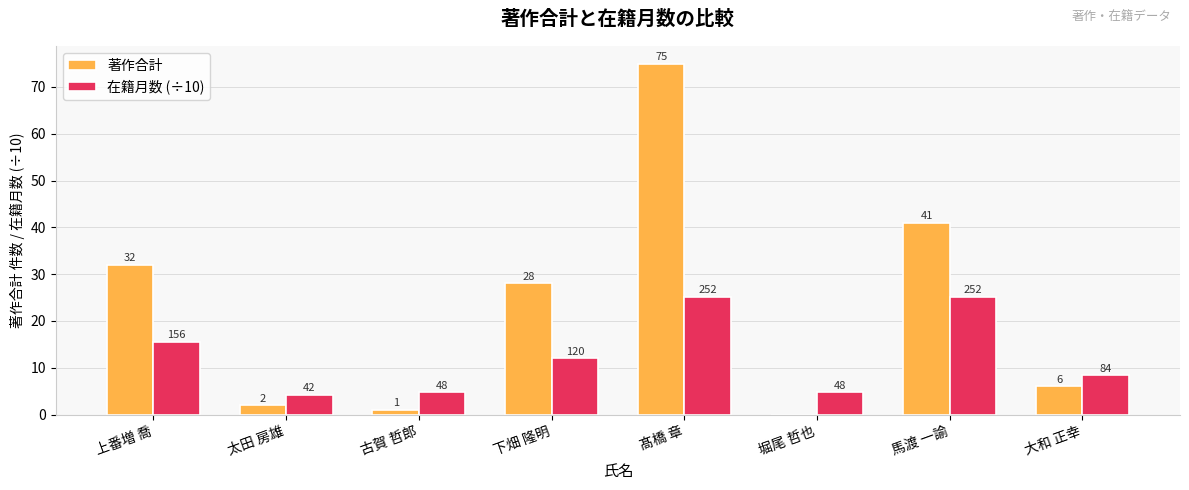

At which label does 在籍月数 (÷10) first exceed 12?

上番増 喬